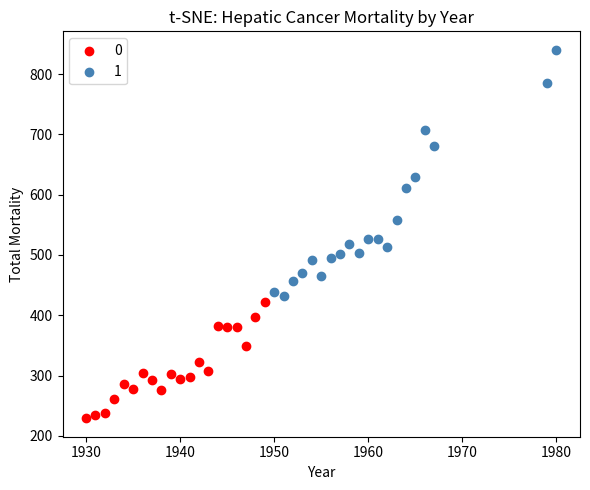

Which series has the widest spread of Y values?

1